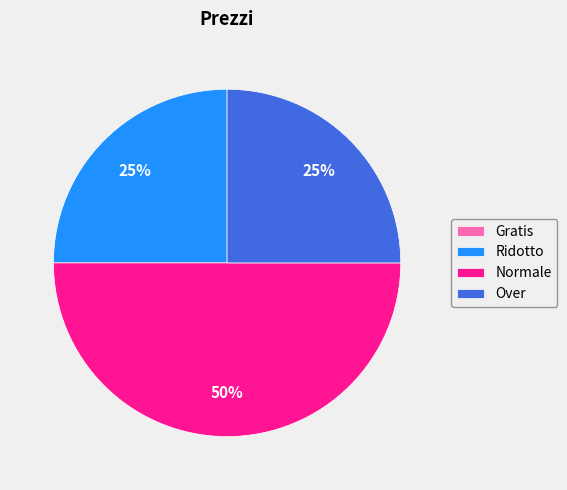

What is the largest slice in the pie chart?

Normale